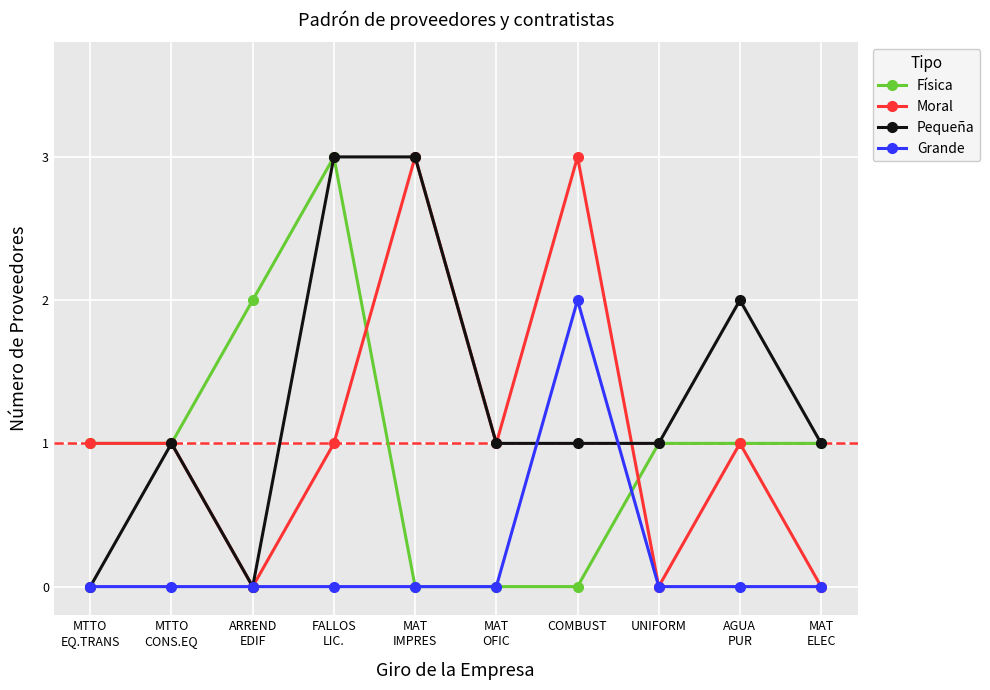

Reading right to left, transcribe all the data shown in this chart.

Física: MAT
ELEC=1	AGUA
PUR=1	UNIFORM=1	COMBUST=0	MAT
OFIC=0	MAT
IMPRES=0	FALLOS
LIC.=3	ARREND
EDIF=2	MTTO
CONS.EQ=1	MTTO
EQ.TRANS=1
Moral: MAT
ELEC=0	AGUA
PUR=1	UNIFORM=0	COMBUST=3	MAT
OFIC=1	MAT
IMPRES=3	FALLOS
LIC.=1	ARREND
EDIF=0	MTTO
CONS.EQ=1	MTTO
EQ.TRANS=1
Pequeña: MAT
ELEC=1	AGUA
PUR=2	UNIFORM=1	COMBUST=1	MAT
OFIC=1	MAT
IMPRES=3	FALLOS
LIC.=3	ARREND
EDIF=0	MTTO
CONS.EQ=1	MTTO
EQ.TRANS=0
Grande: MAT
ELEC=0	AGUA
PUR=0	UNIFORM=0	COMBUST=2	MAT
OFIC=0	MAT
IMPRES=0	FALLOS
LIC.=0	ARREND
EDIF=0	MTTO
CONS.EQ=0	MTTO
EQ.TRANS=0